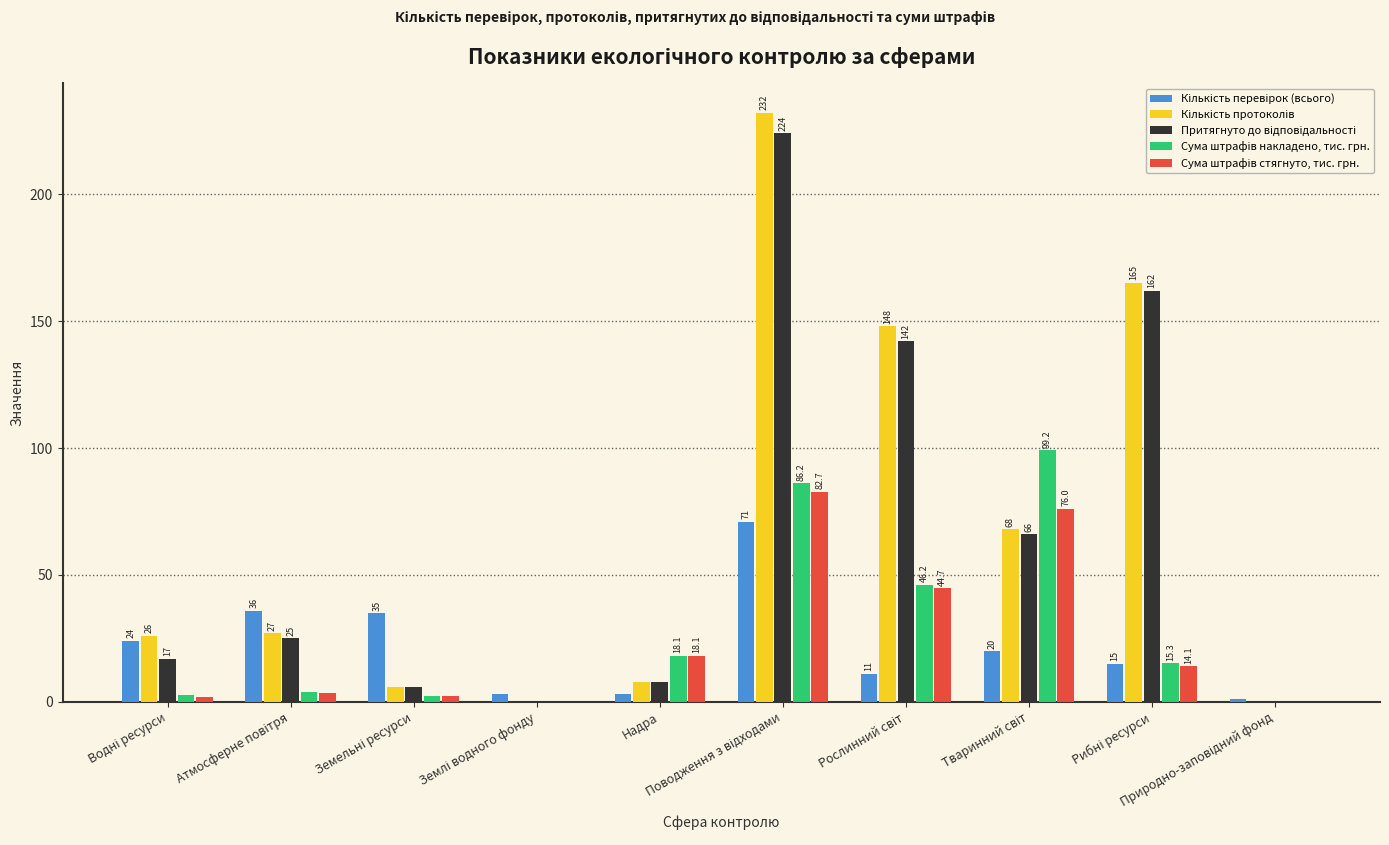

What is the sum of all Сума штрафів накладено, тис. грн. values?

273.8